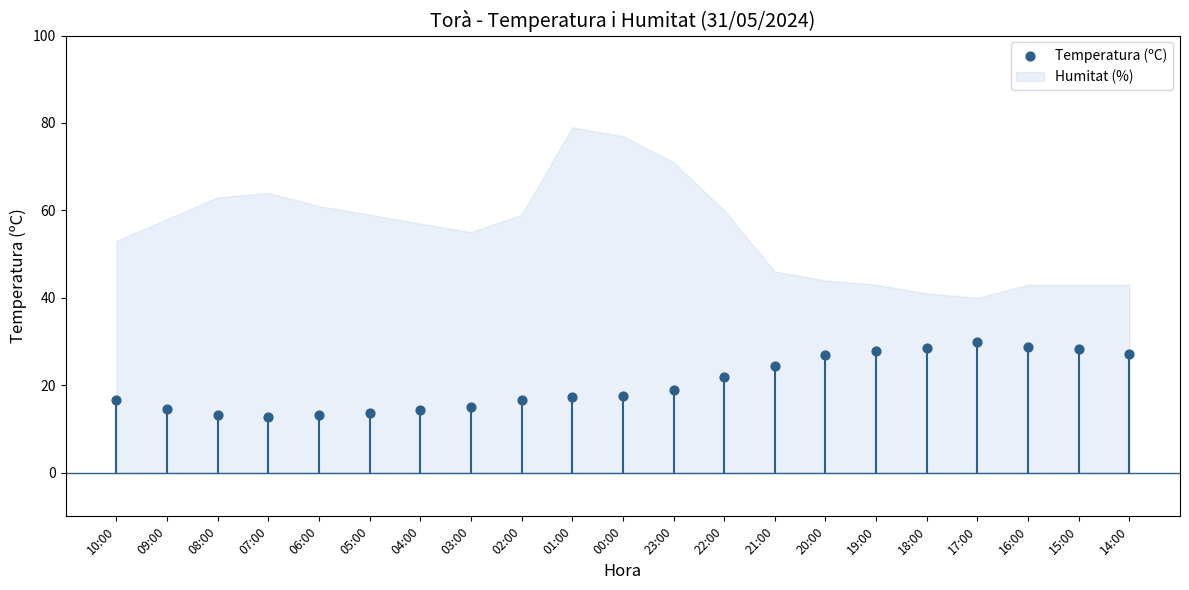

What is the range of Y values (max minus min)?

17.1